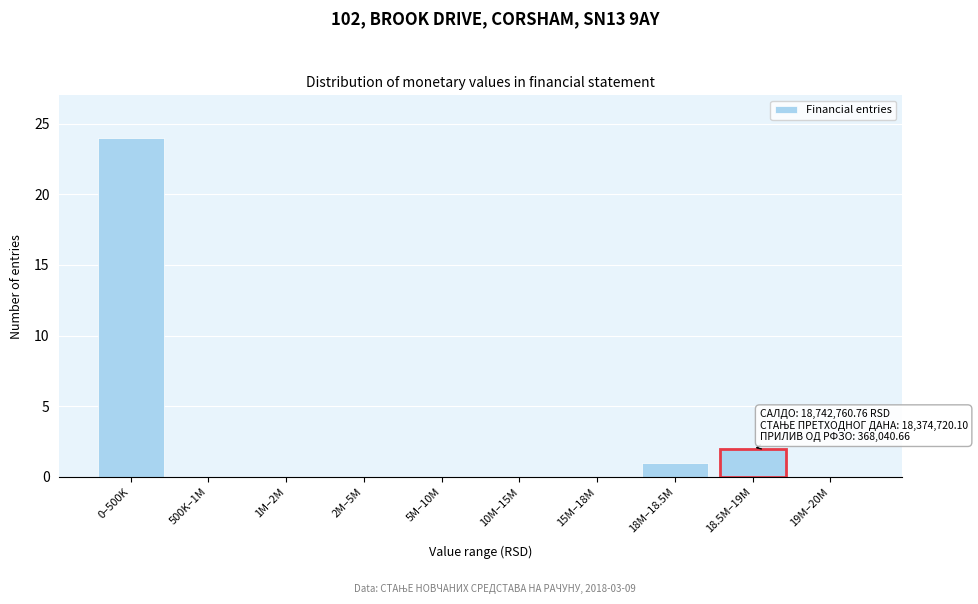

Reading right to left, list all the values displayed in this chart.

19M–20M=0	18.5M–19M=2	18M–18.5M=1	15M–18M=0	10M–15M=0	5M–10M=0	2M–5M=0	1M–2M=0	500K–1M=0	0–500K=24